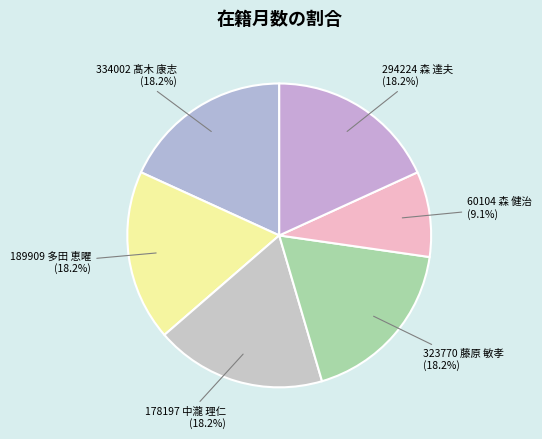

Is it true that 60104 森 健治 is 9% of the pie?

True